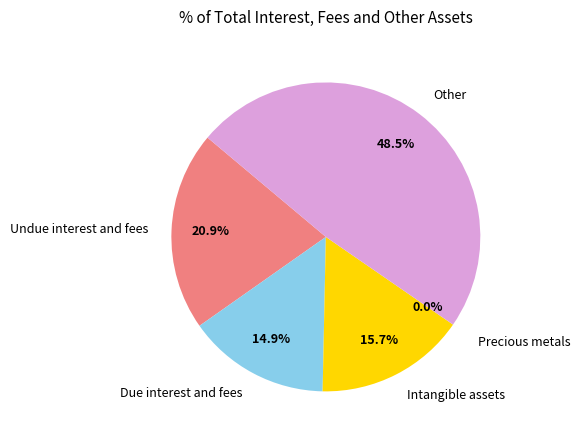

To the nearest percent, what portion does Undue interest and fees represent?

21%